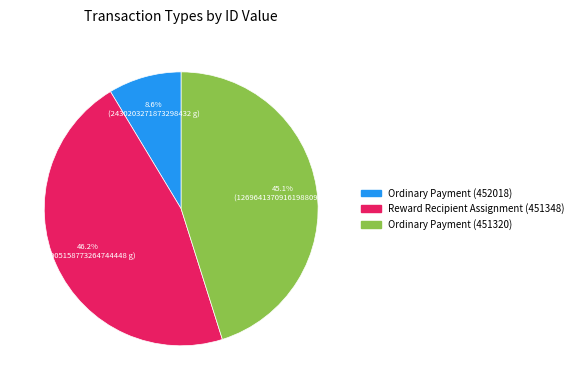

Which slice is the smallest?

Ordinary Payment (452018)